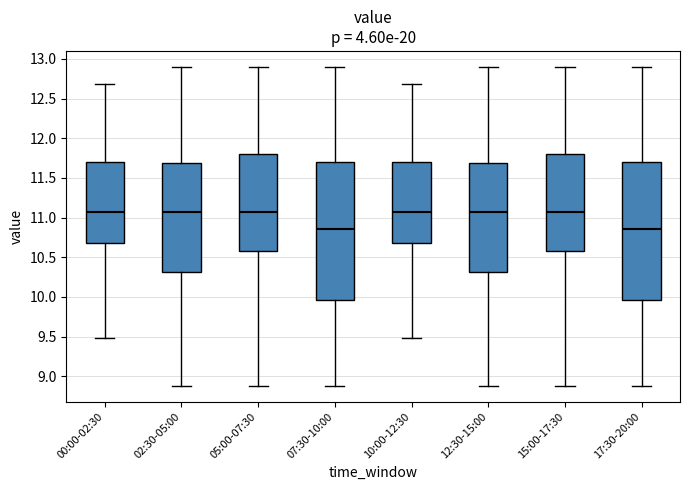

Reading left to right, transcribe this box plot: for each box, give where its median line is, the range the box spans, and where its two whiskers end, as read against the y-axis. The values are not printed on the chart, so give them approximately, as read against the axis.

00:00-02:30: median 11.05, box 10.70 to 11.70, whiskers 9.50 to 12.70
02:30-05:00: median 11.05, box 10.30 to 11.70, whiskers 8.90 to 12.90
05:00-07:30: median 11.05, box 10.60 to 11.80, whiskers 8.90 to 12.90
07:30-10:00: median 10.85, box 9.95 to 11.70, whiskers 8.90 to 12.90
10:00-12:30: median 11.05, box 10.70 to 11.70, whiskers 9.50 to 12.70
12:30-15:00: median 11.05, box 10.30 to 11.70, whiskers 8.90 to 12.90
15:00-17:30: median 11.05, box 10.60 to 11.80, whiskers 8.90 to 12.90
17:30-20:00: median 10.85, box 9.95 to 11.70, whiskers 8.90 to 12.90